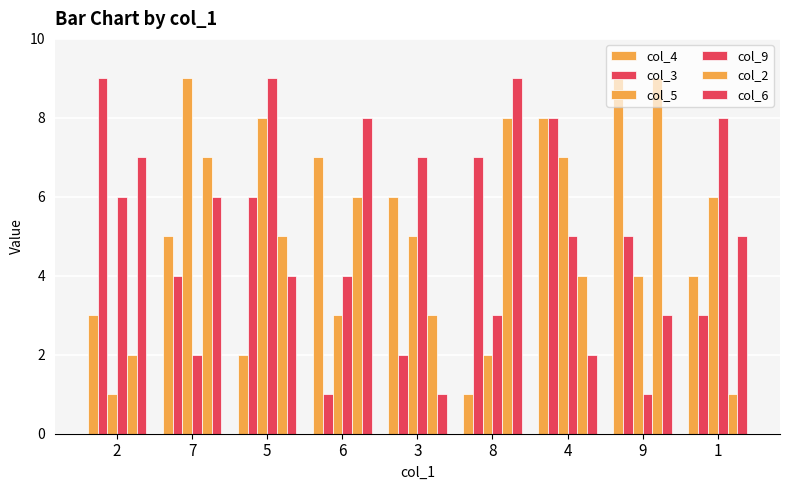

How many distinct data groups are displayed?

6